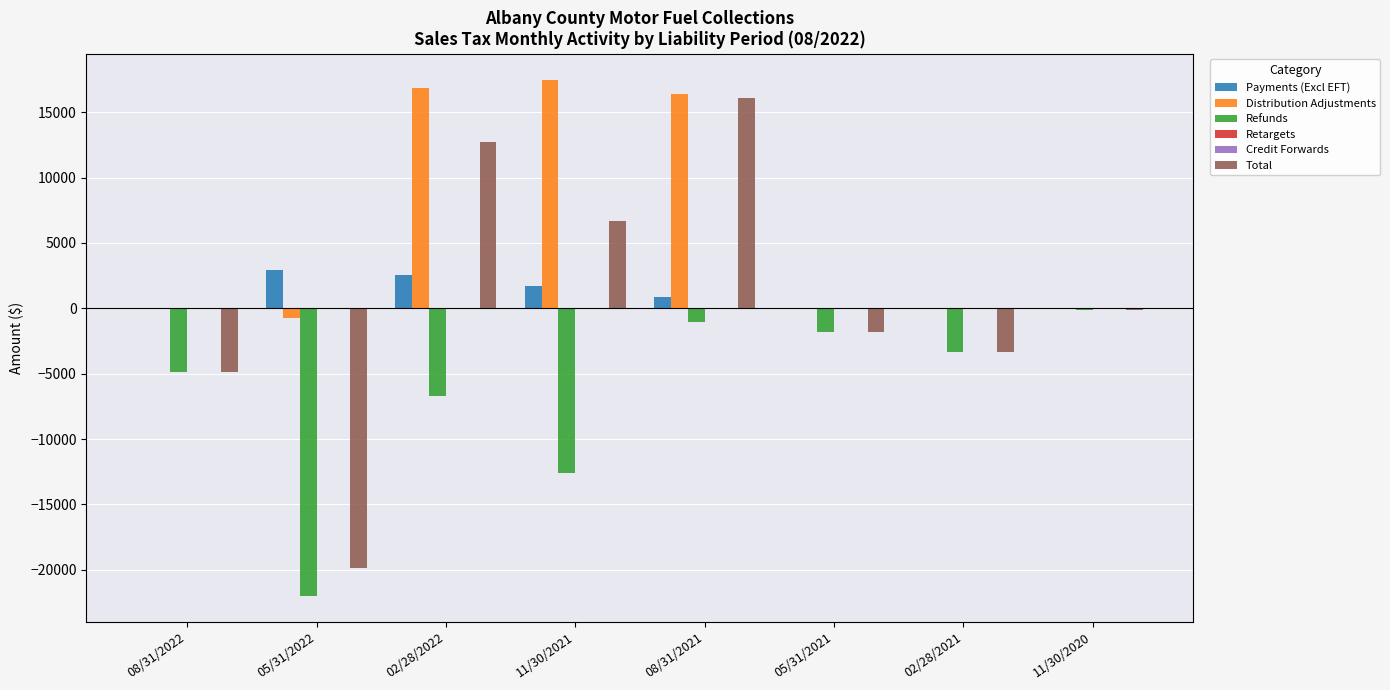

Between 02/28/2021 and 11/30/2020, which series saw the biggest shift?

Total